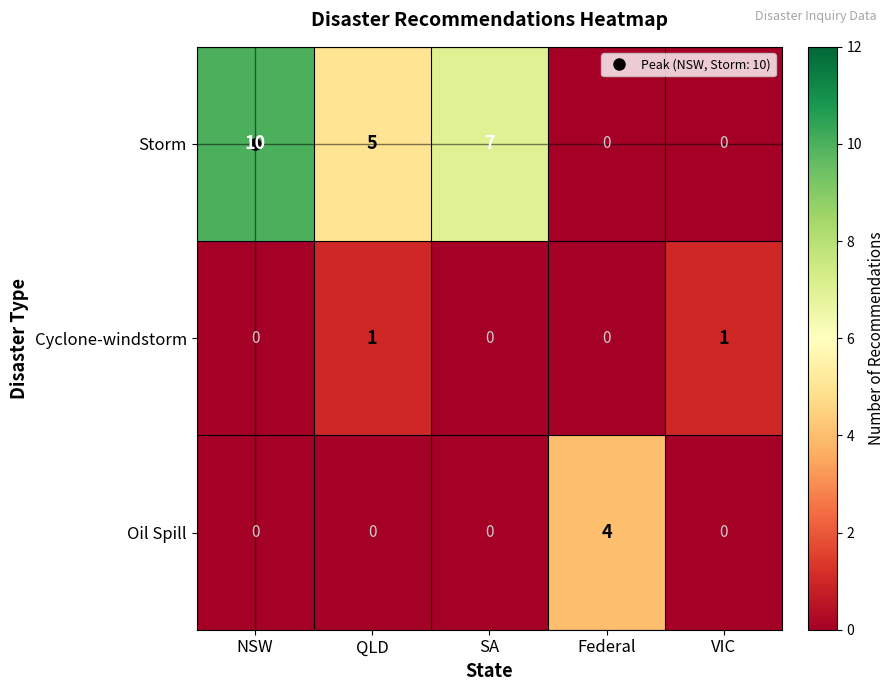

The Oil Spill series shows 0 at QLD. True or false?

True